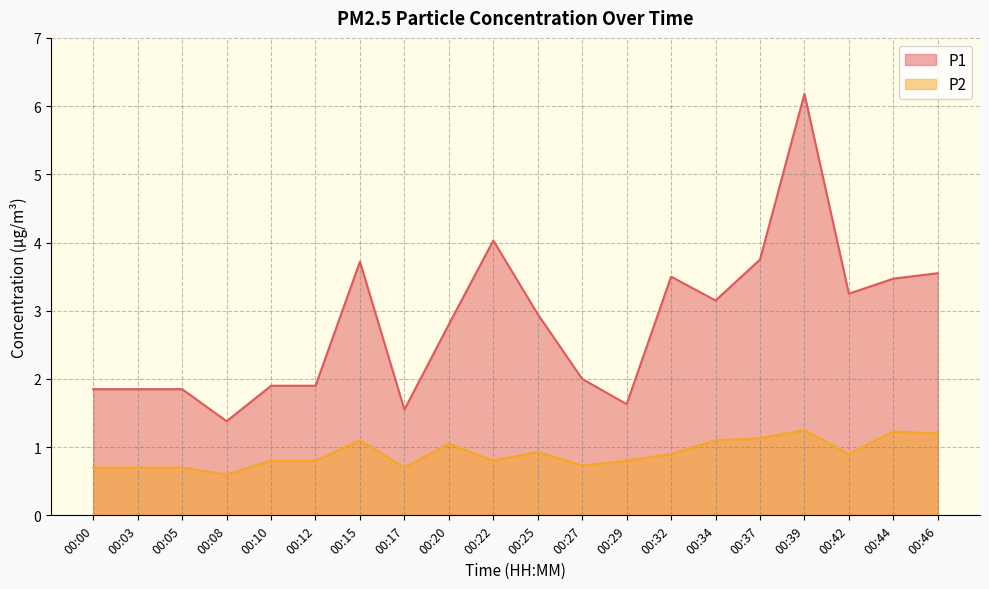

Reading left to right, what are all the values shown in this chart?

P1: 00:00=1.9	00:03=1.9	00:05=1.9	00:08=1.4	00:10=1.9	00:12=1.9	00:15=3.7	00:17=1.6	00:20=2.8	00:22=4.0	00:25=3.0	00:27=2.0	00:29=1.6	00:32=3.5	00:34=3.1	00:37=3.8	00:39=6.2	00:42=3.2	00:44=3.5	00:46=3.5
P2: 00:00=0.7	00:03=0.7	00:05=0.7	00:08=0.6	00:10=0.8	00:12=0.8	00:15=1.1	00:17=0.7	00:20=1.1	00:22=0.8	00:25=0.9	00:27=0.7	00:29=0.8	00:32=0.9	00:34=1.1	00:37=1.1	00:39=1.2	00:42=0.9	00:44=1.2	00:46=1.2